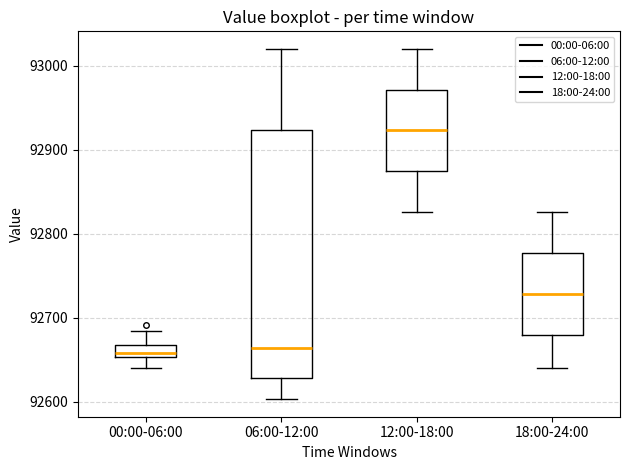

Which box is the tallest, from its lower edge to its upper edge?

06:00-12:00